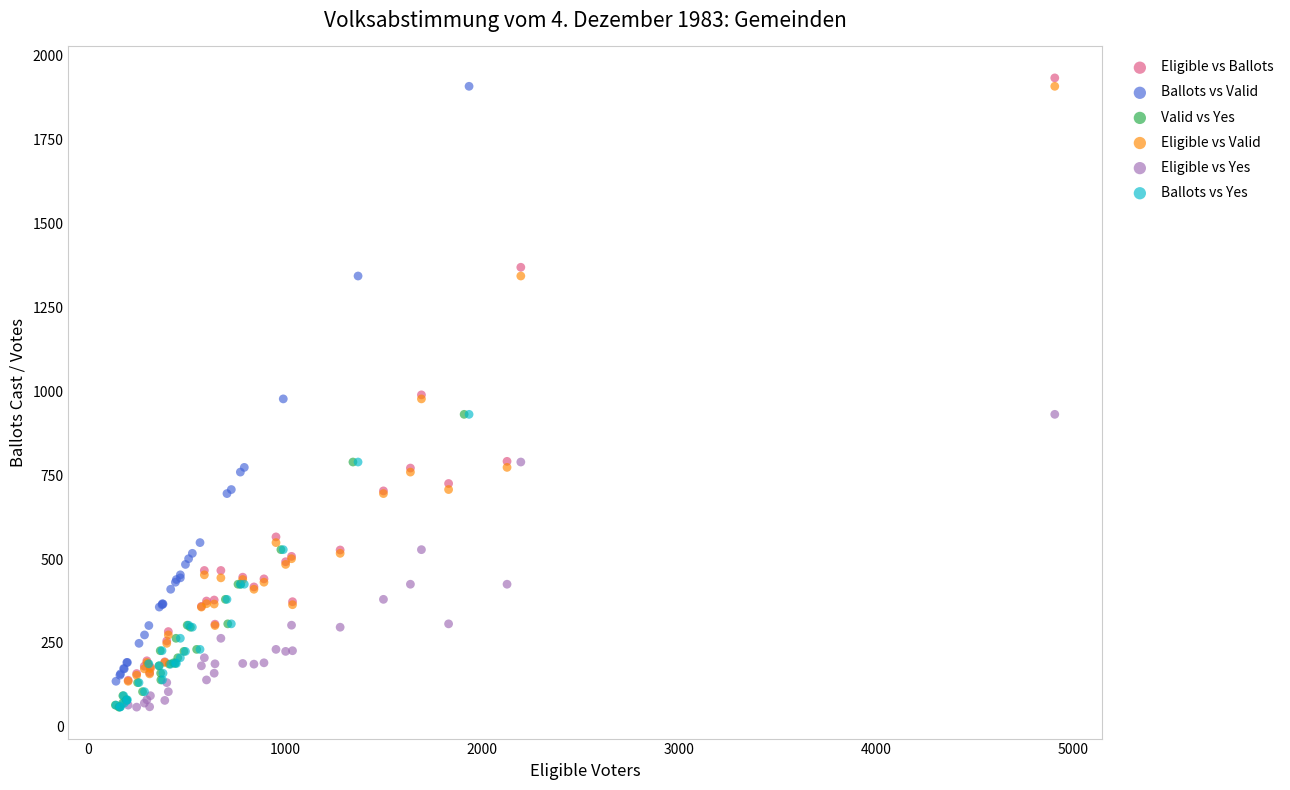

Which series has the widest spread of Y values?

Eligible vs Ballots